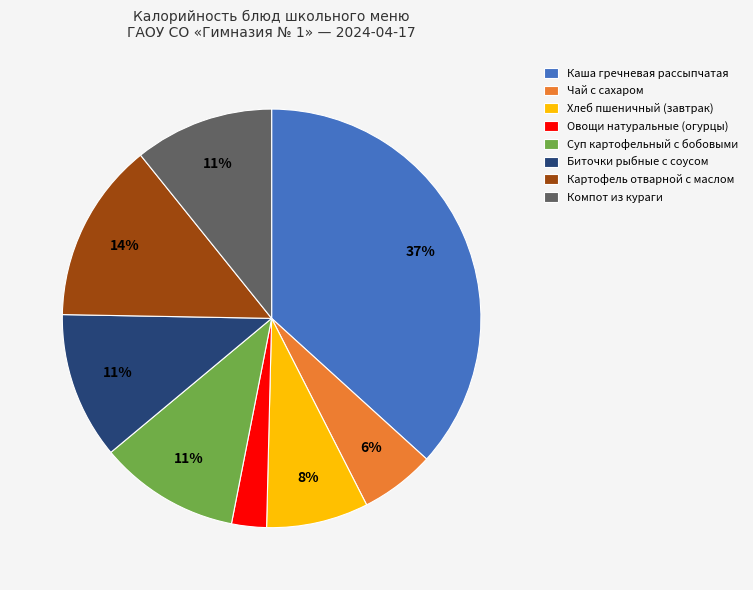

Does any single category account for the majority?

No